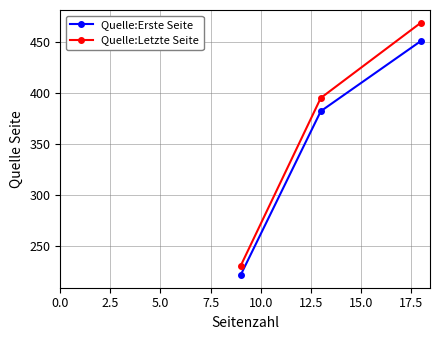

Which series has the widest spread of values?

Quelle:Letzte Seite